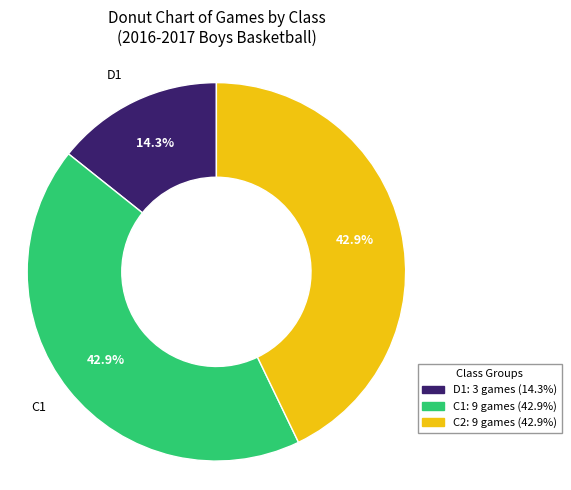

Approximately how many times larger is the value at D1 compared to C2?

0.3